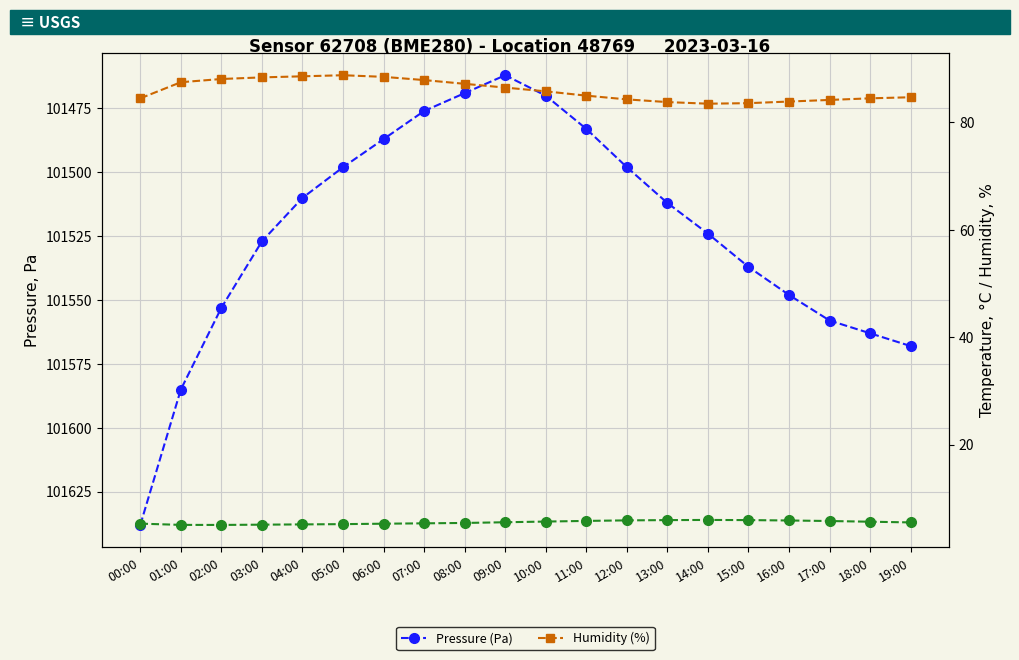

Where is the first local minimum for Humidity (%)?

14:00